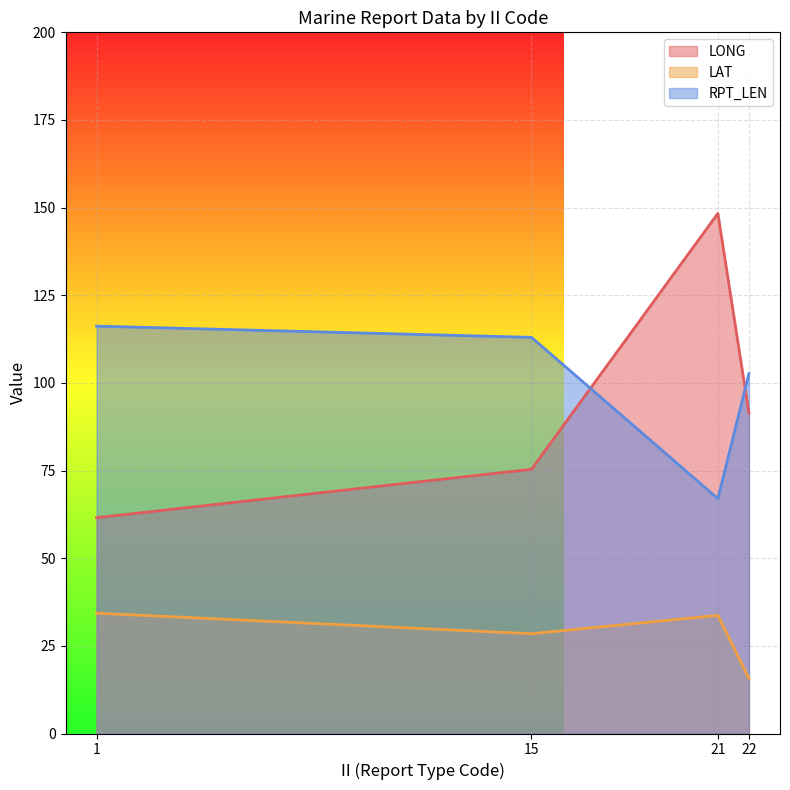

Rank the series by their maximum value, from lowest to highest.

LAT, RPT_LEN, LONG